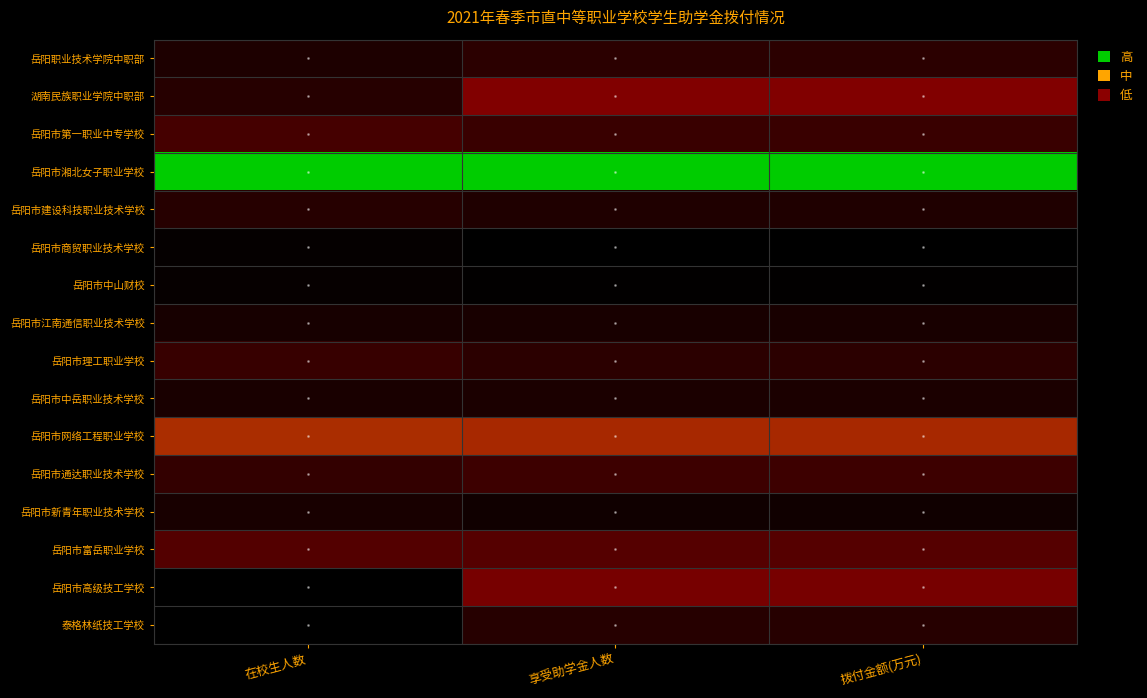

What is the difference between the highest and lowest values at 享受助学金人数?

1.0